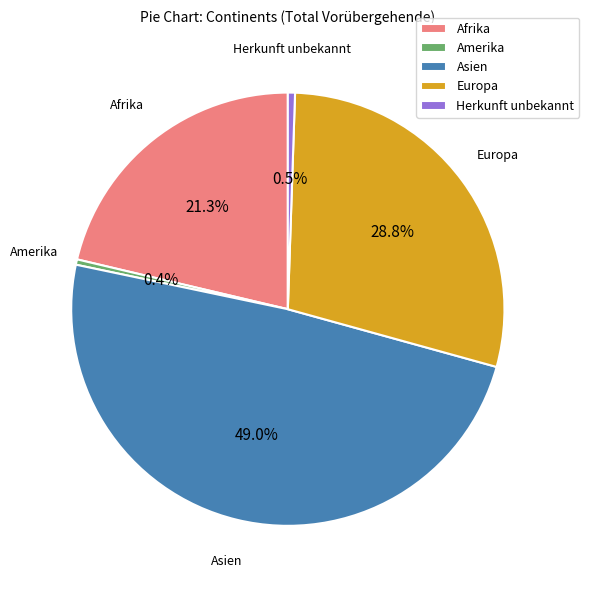

Combined, what portion of the pie is Europa and Amerika?

29.2%